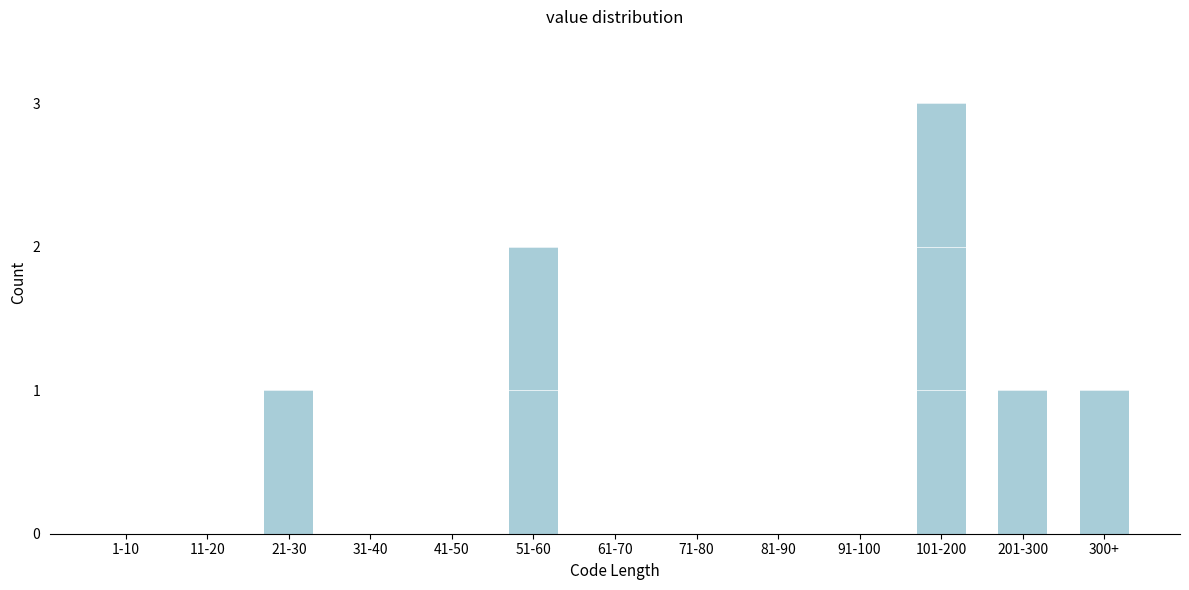

Reading left to right, list all the values displayed in this chart.

1-10=0	11-20=0	21-30=1	31-40=0	41-50=0	51-60=2	61-70=0	71-80=0	81-90=0	91-100=0	101-200=3	201-300=1	300+=1